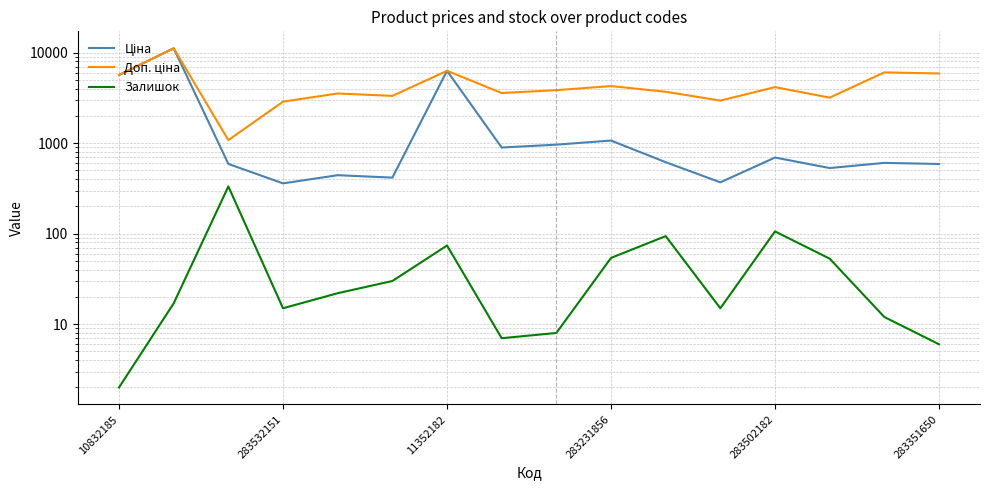

What is the difference between the maximum and minimum values in the Залишок series?

331.0